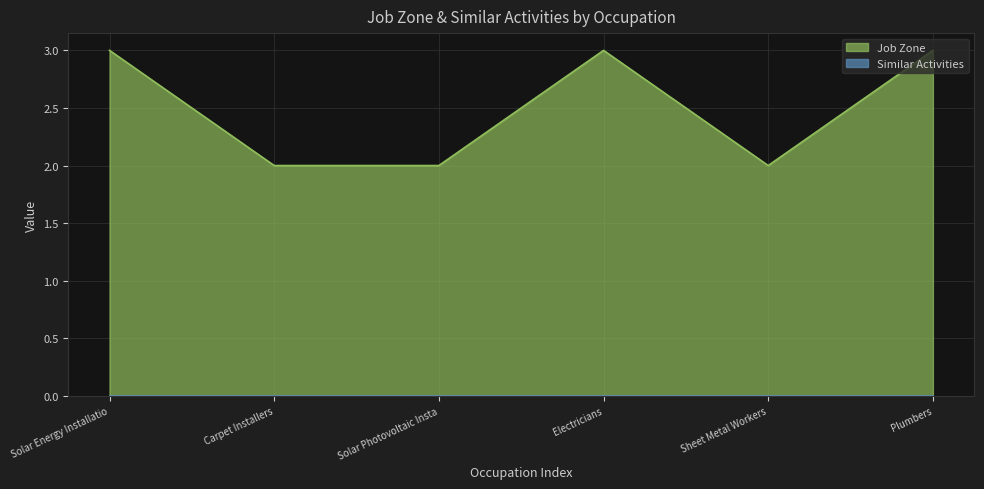

What is the value of the 2nd point from the left?

2